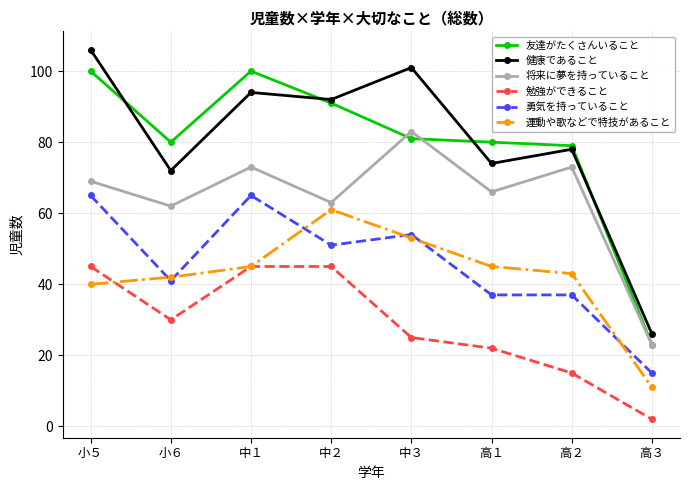

What is the sum of the 将来に夢を持っていること values at 小５ and 高３?

92